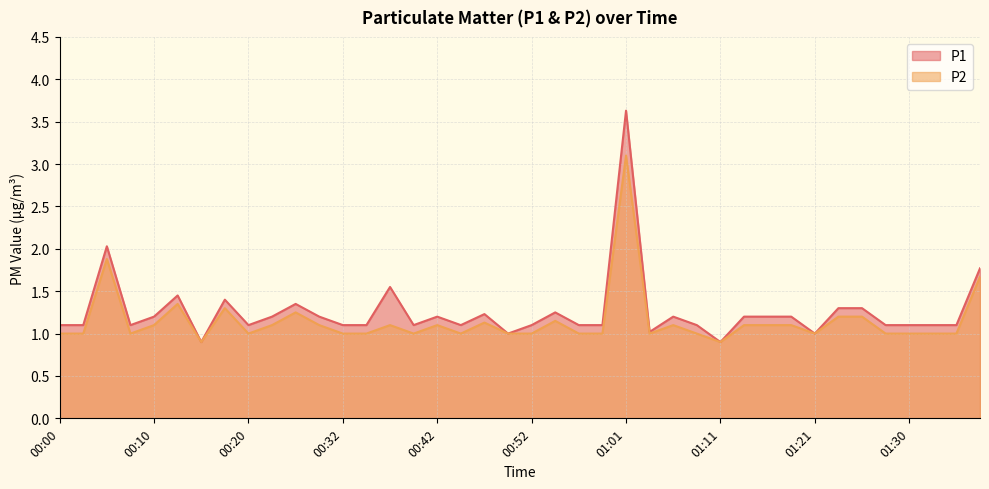

List the series in order of their overall mean, lowest first.

P2, P1